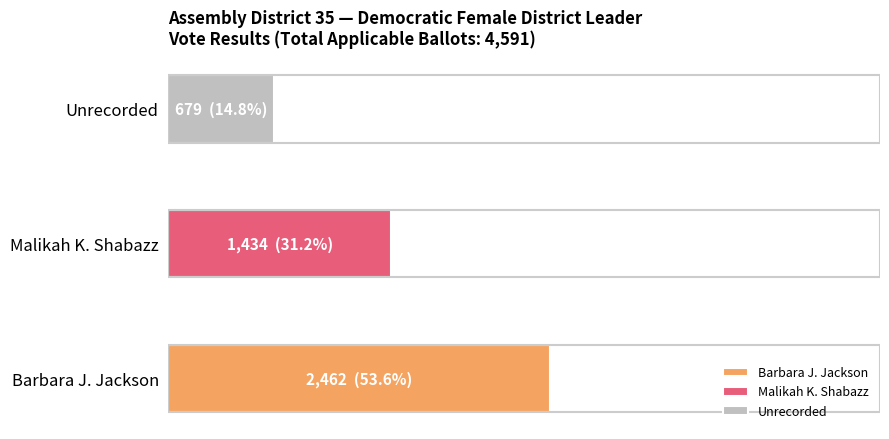

The value of Unrecorded at Barbara J. Jackson is 679. True or false?

True